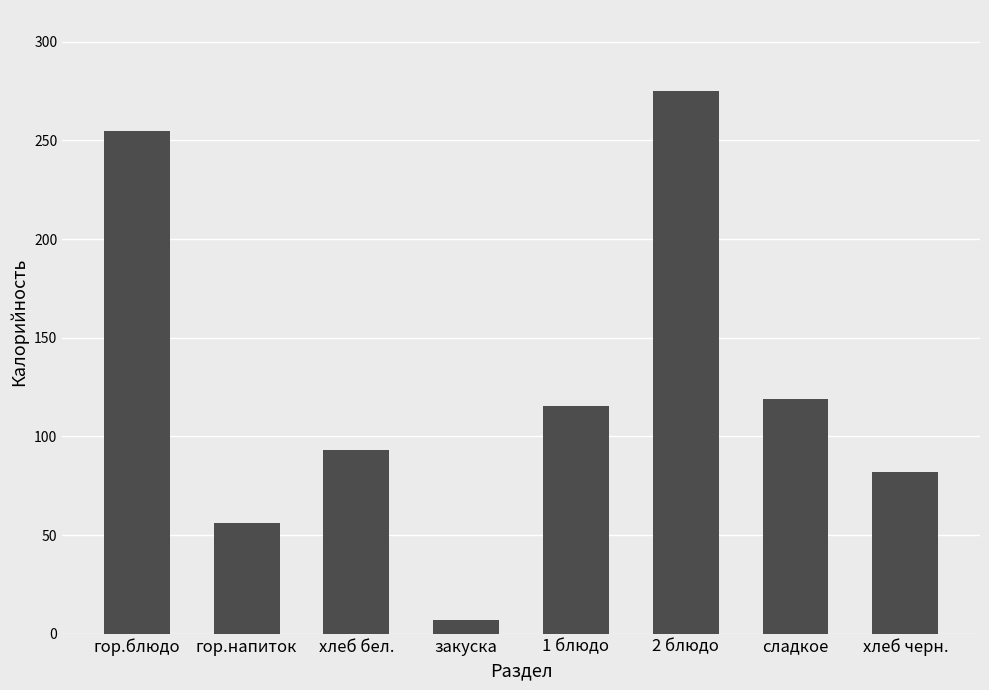

Where is the data nearest to the value 140?

сладкое